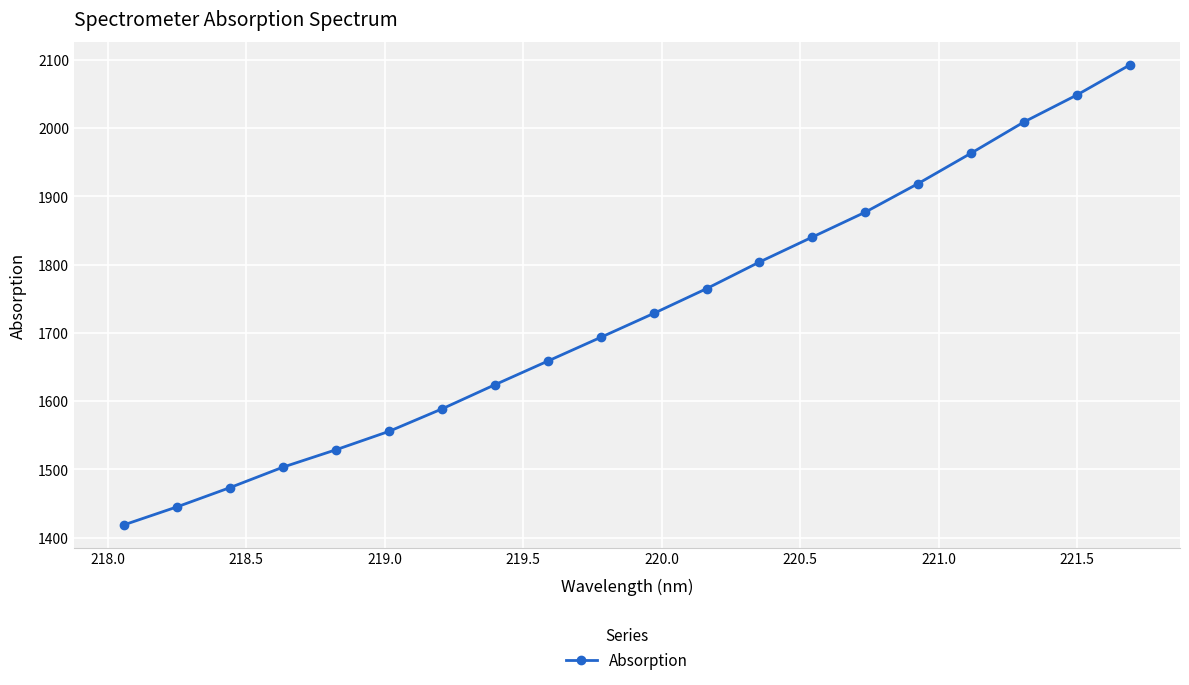

What is the difference between the maximum and minimum values?

673.5